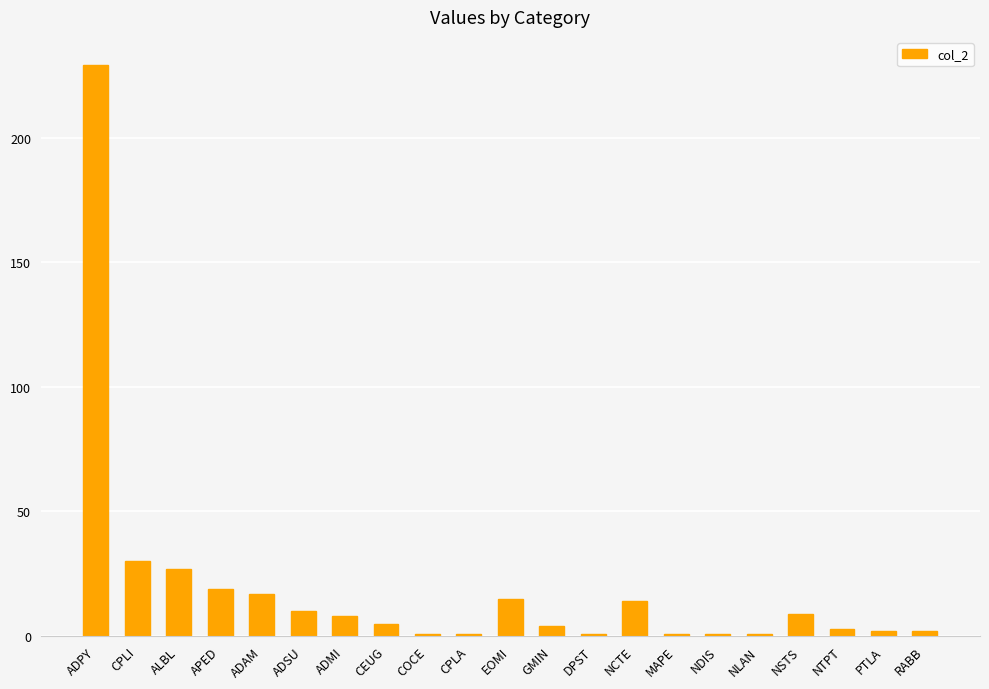

What is the label of the 6th bar from the left?

ADSU